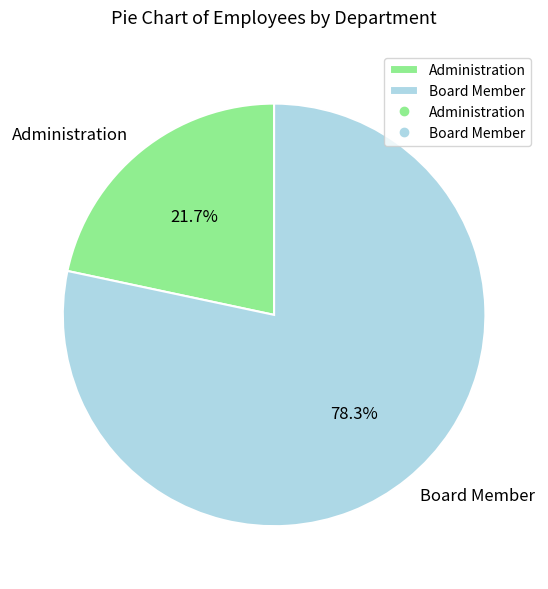

To the nearest percent, what is the difference between the Administration and Board Member slice percentages?

57%